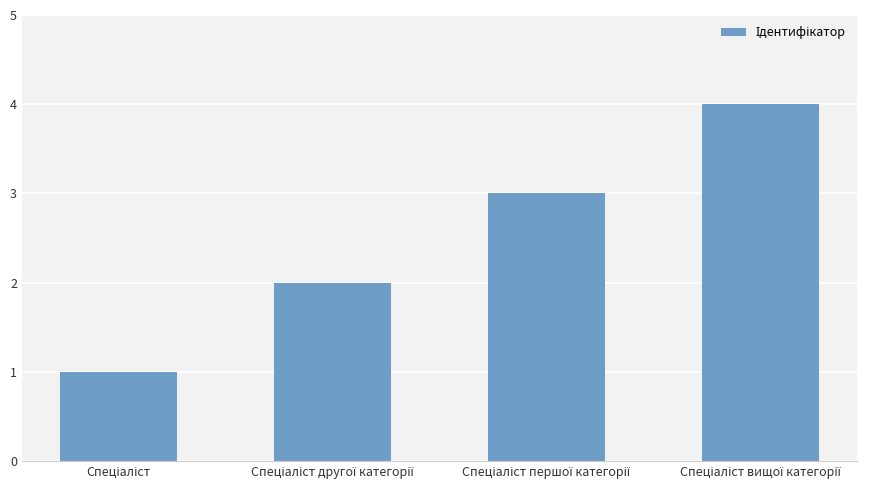

What is the greatest value displayed?

4